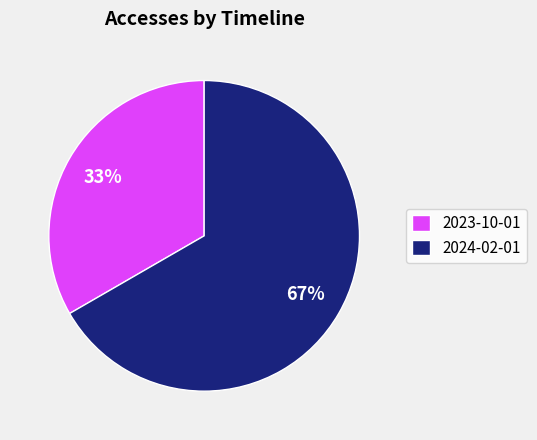

True or false: 2023-10-01 accounts for 33% of the total.

True